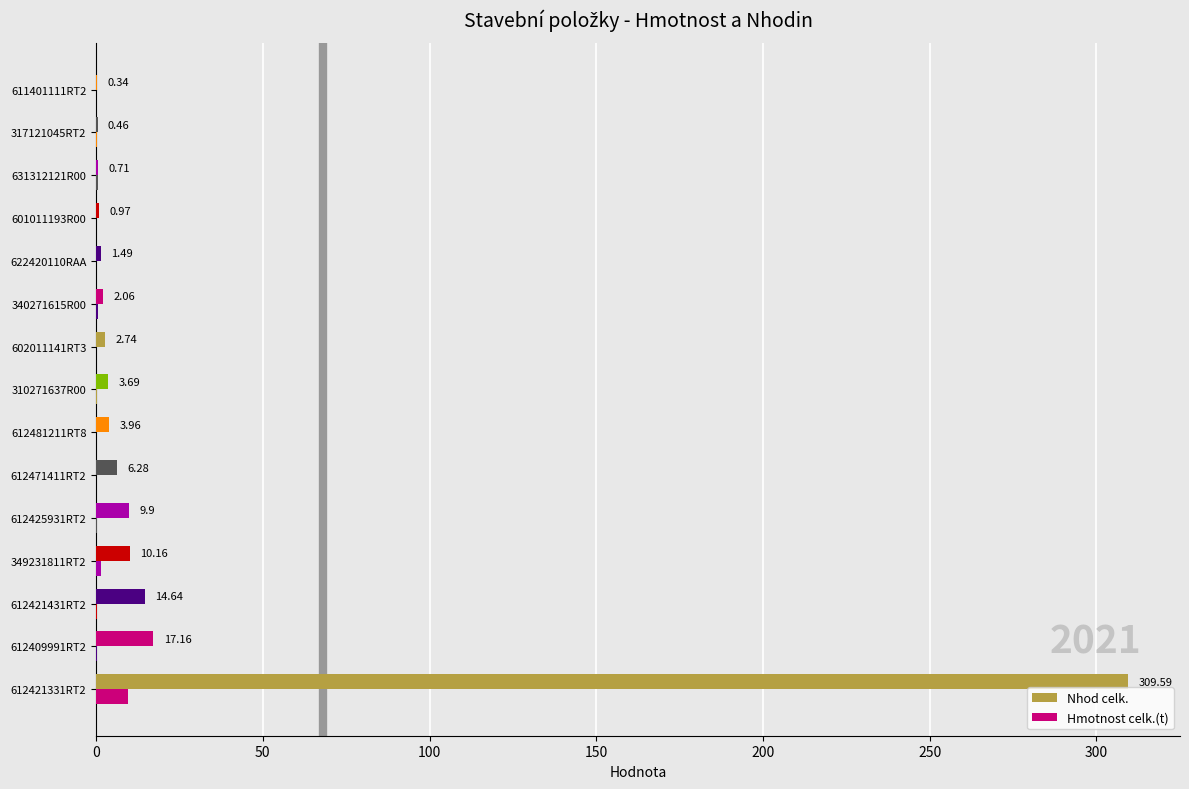

Which series has the largest range (max minus min)?

Nhod celk.